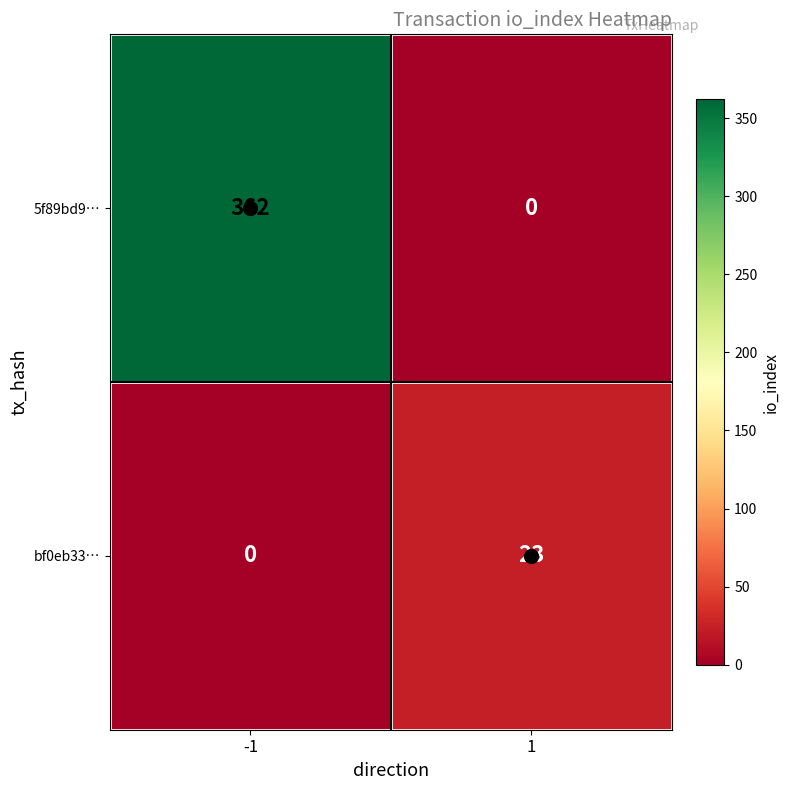

What is the difference between the maximum and minimum values in the bf0eb33… series?

23